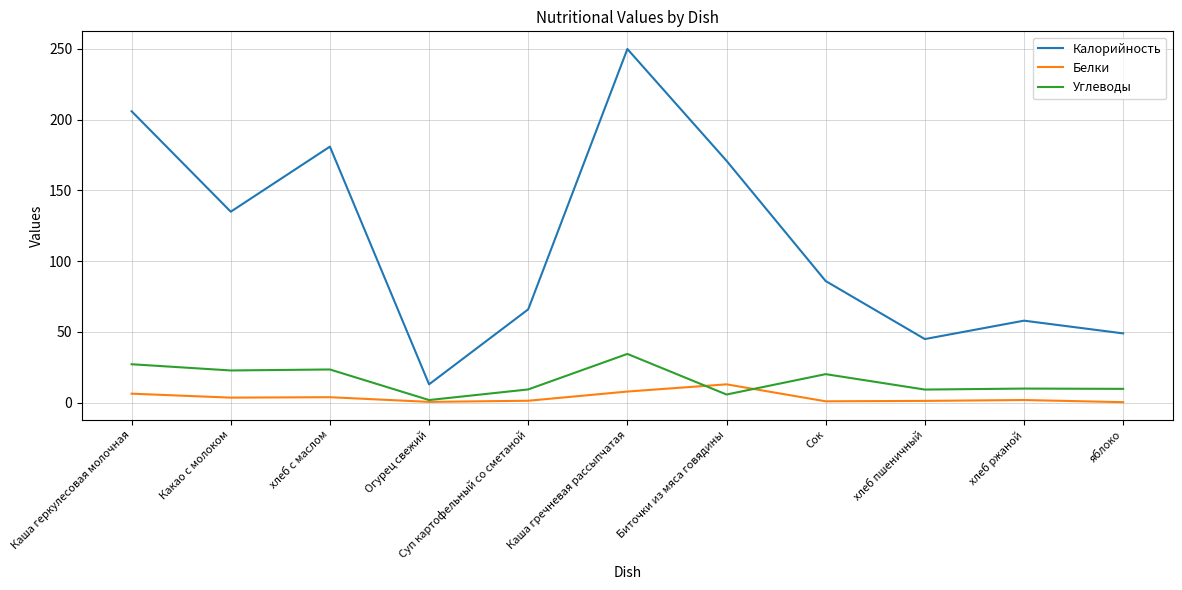

Is the value of Калорийность at Огурец свежий greater than the value of Углеводы at Каша геркулесовая молочная?

No